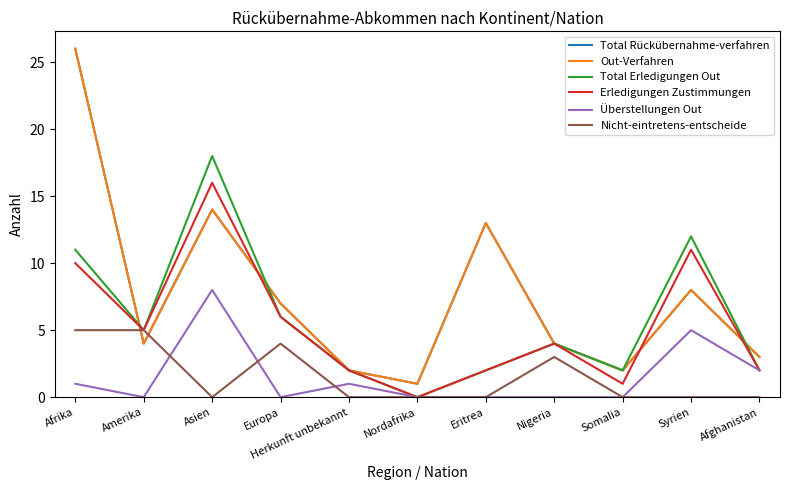

What is the label of the 8th point from the right?

Europa